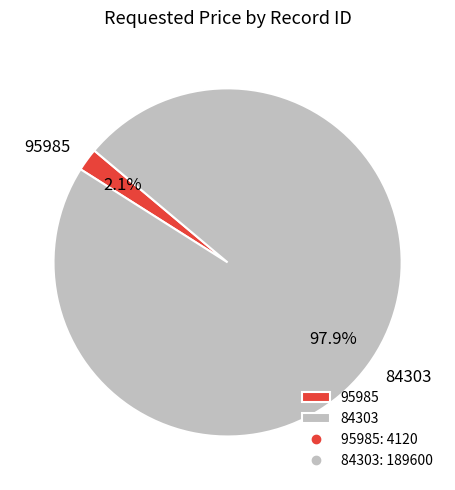

How many slices are in this pie chart?

2